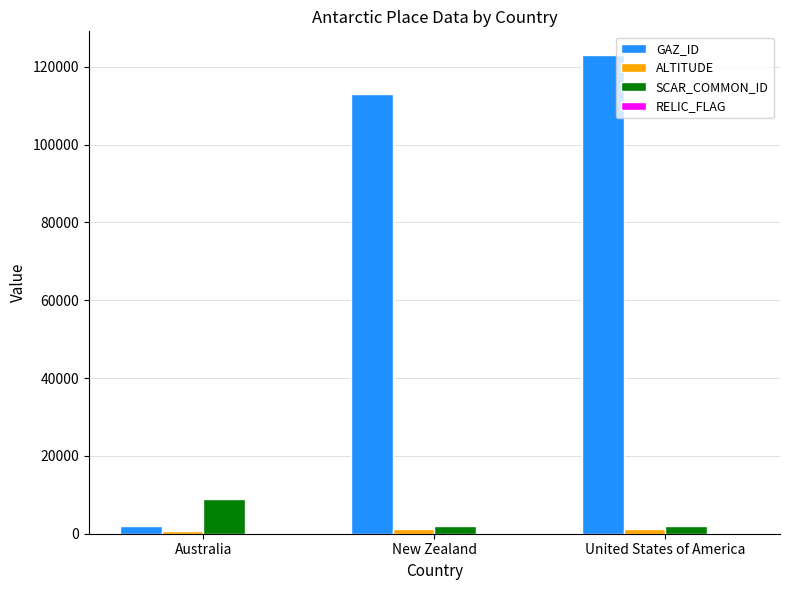

What is the total value across all series at New Zealand?

116069